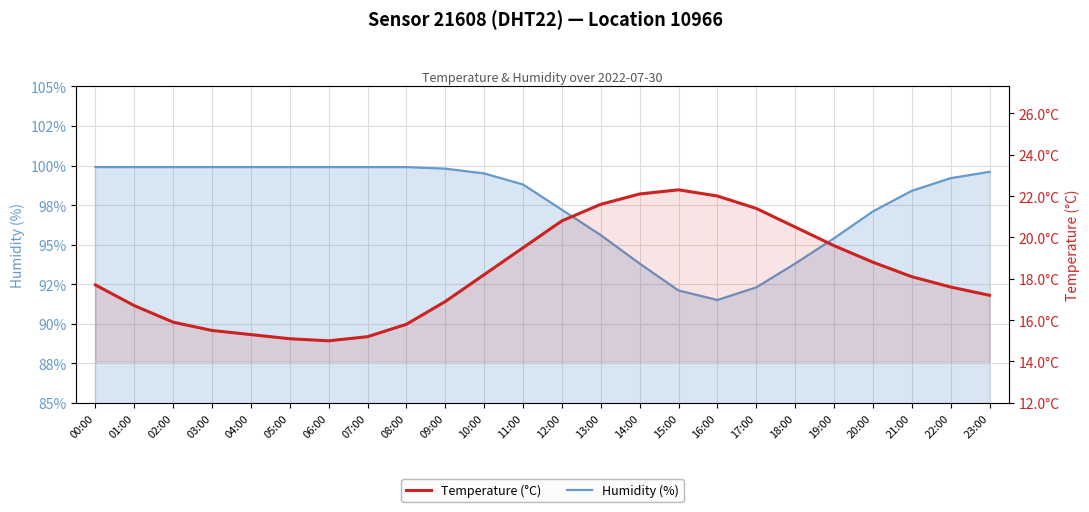

At which label does Humidity (%) first exceed 99?

00:00